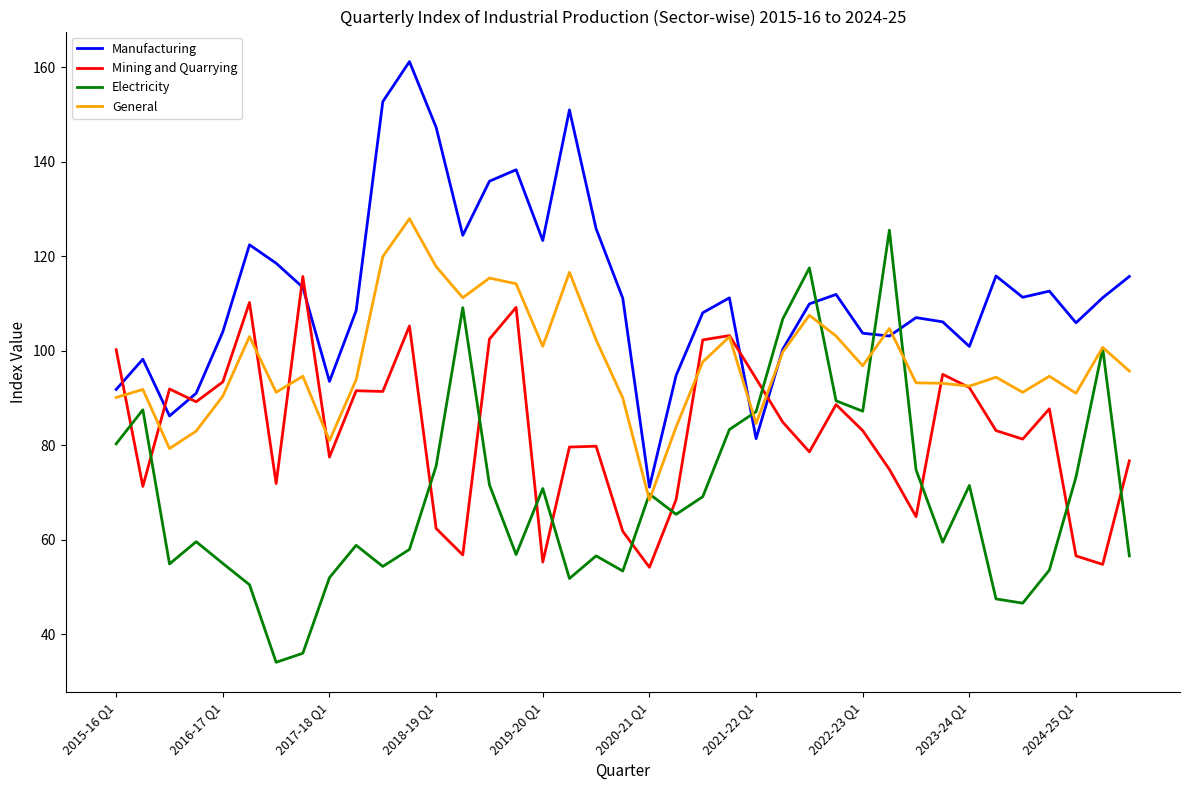

What is the minimum value shown in the chart?

34.1